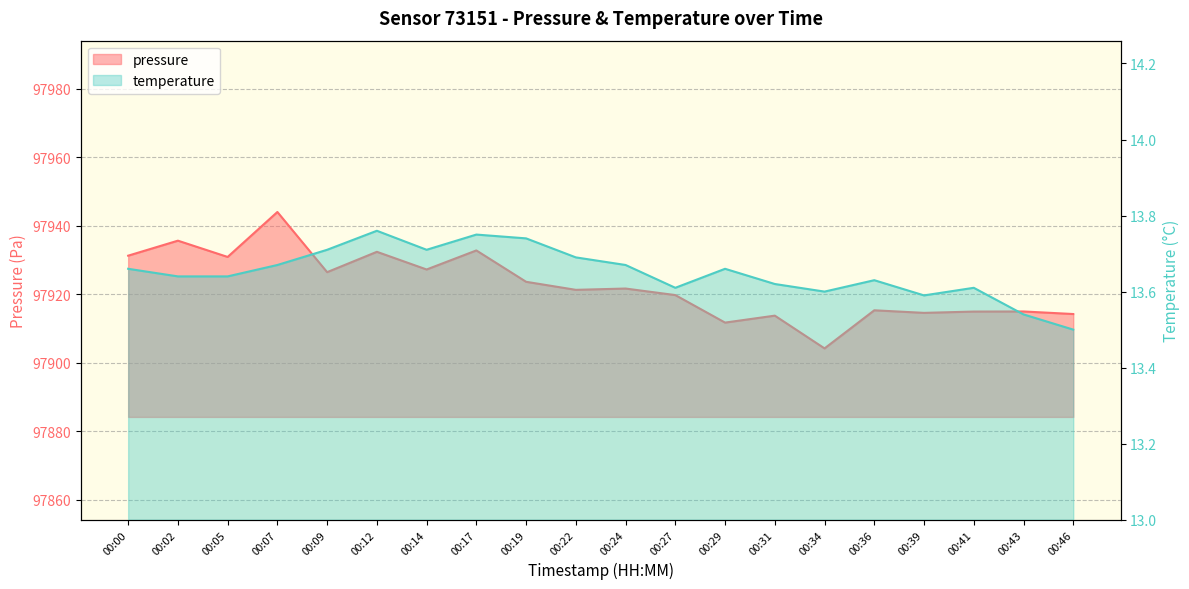

What is the average value of the temperature series?

13.7